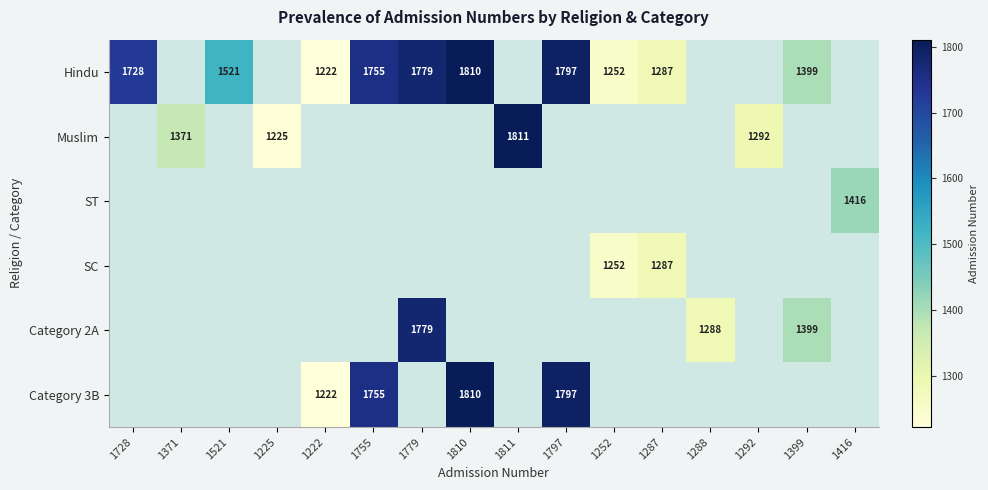

Is it true that SC equals 1729 at 1252?

False